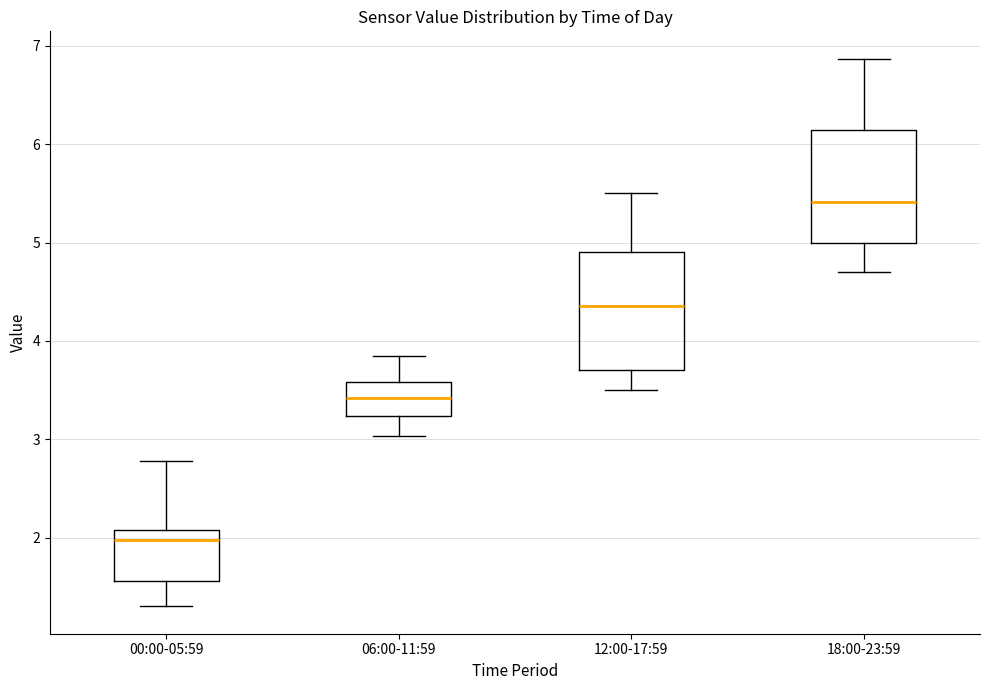

Reading left to right, read every box against the y-axis: the position of its median line, the range the box covers, and the ends of its whiskers. The values are not printed on the chart, so give them approximately, as read against the axis.

00:00-05:59: median 2.0, box 1.6 to 2.1, whiskers 1.3 to 2.8
06:00-11:59: median 3.4, box 3.2 to 3.6, whiskers 3.0 to 3.9
12:00-17:59: median 4.4, box 3.7 to 4.9, whiskers 3.5 to 5.5
18:00-23:59: median 5.4, box 5.0 to 6.1, whiskers 4.7 to 6.9